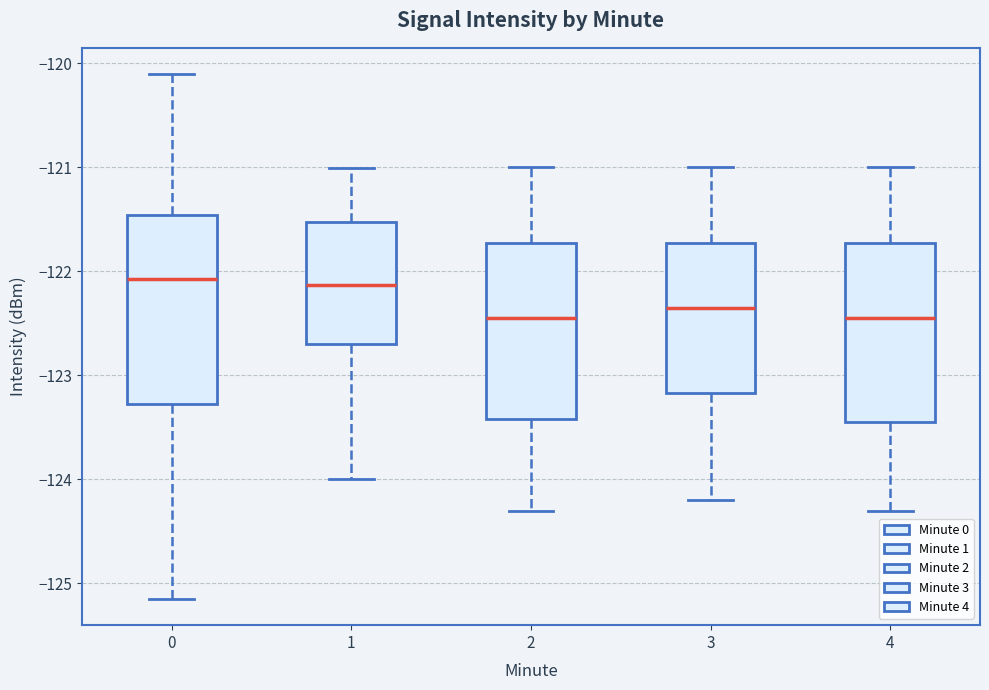

Reading left to right, transcribe this box plot: for each box, give where its median line is, the range the box spans, and where its two whiskers end, as read against the y-axis. The values are not printed on the chart, so give them approximately, as read against the axis.

0: median -122.1, box -123.3 to -121.5, whiskers -125.1 to -120.1
1: median -122.1, box -122.7 to -121.5, whiskers -124.0 to -121.0
2: median -122.4, box -123.4 to -121.7, whiskers -124.3 to -121.0
3: median -122.3, box -123.2 to -121.7, whiskers -124.2 to -121.0
4: median -122.4, box -123.4 to -121.7, whiskers -124.3 to -121.0